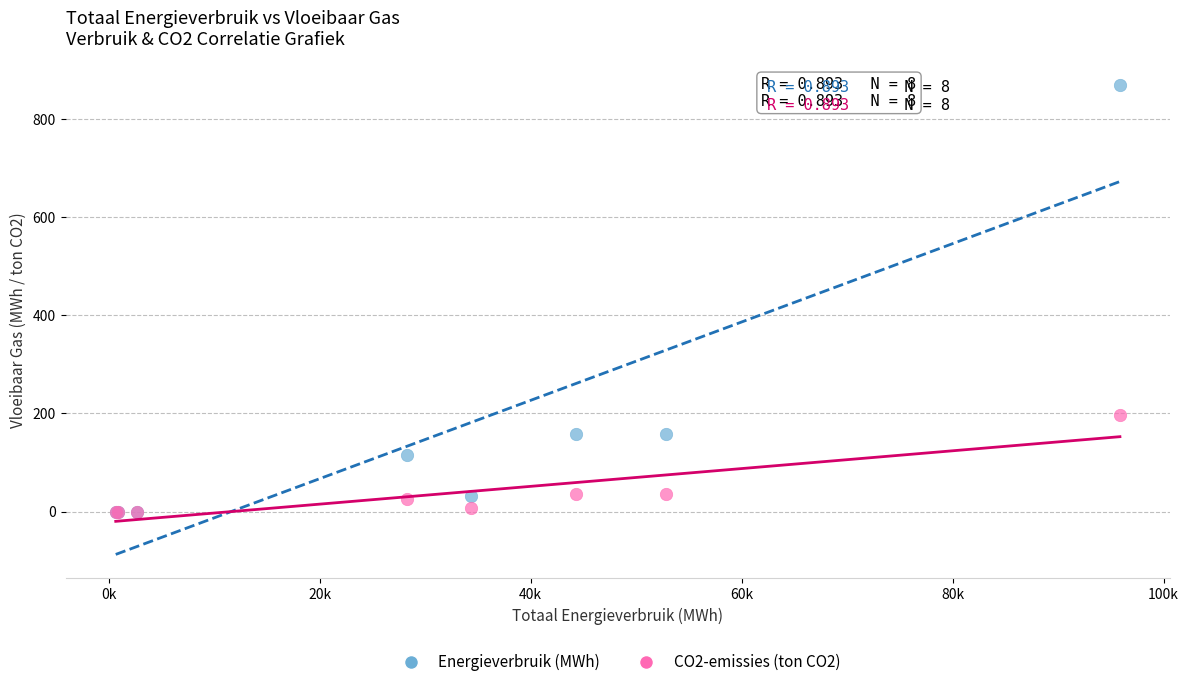

What are all the series names shown in the legend?

Energieverbruik (MWh), CO2-emissies (ton CO2)